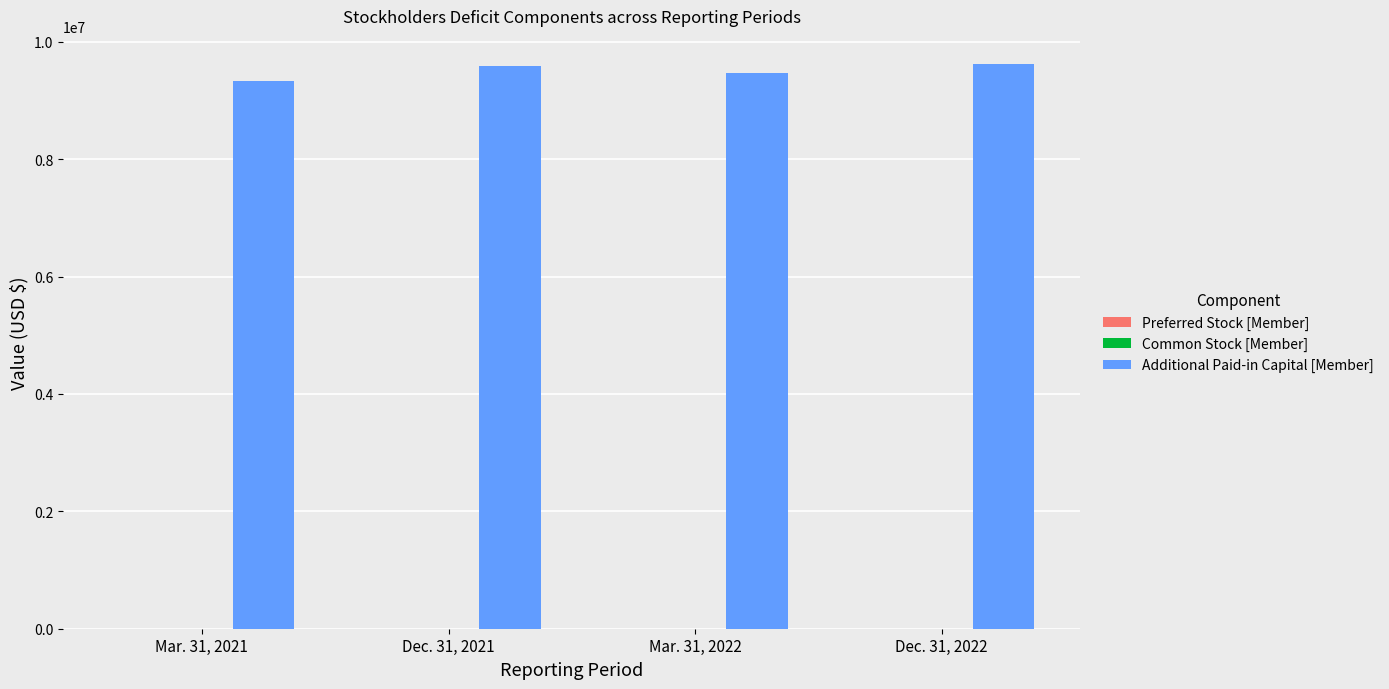

What is the greatest value displayed?

9618667